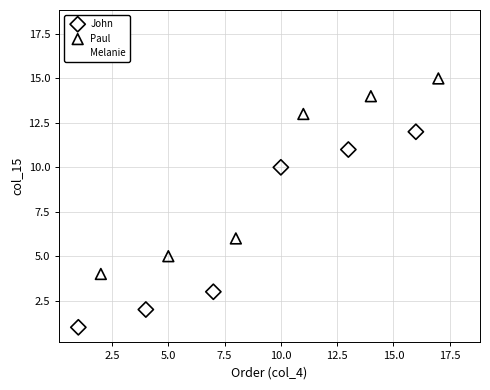

Which series contains the highest Y value?

Melanie